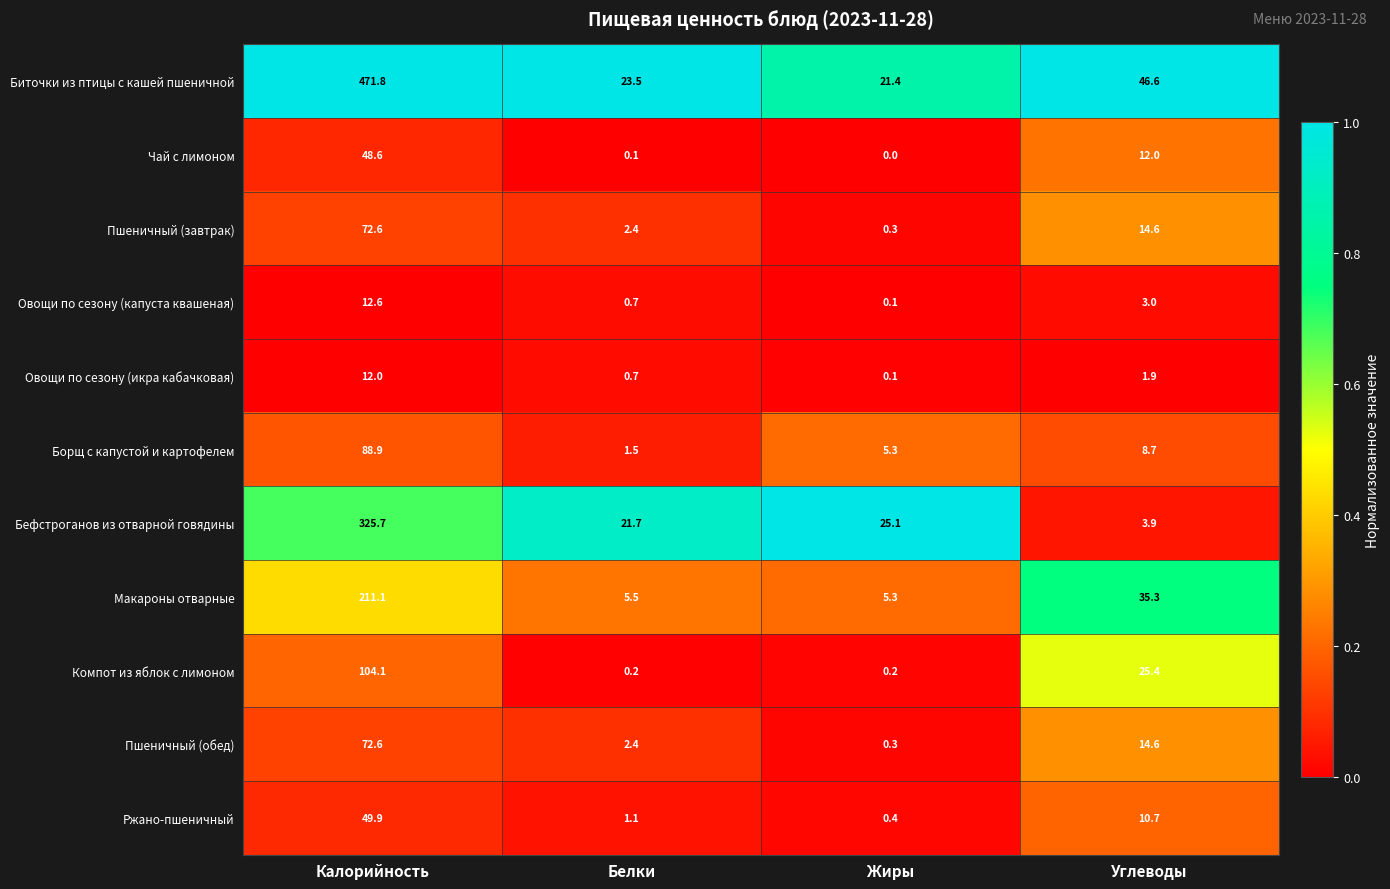

Is the value of Макароны отварные at Калорийность greater than the value of Ржано-пшеничный at Калорийность?

Yes